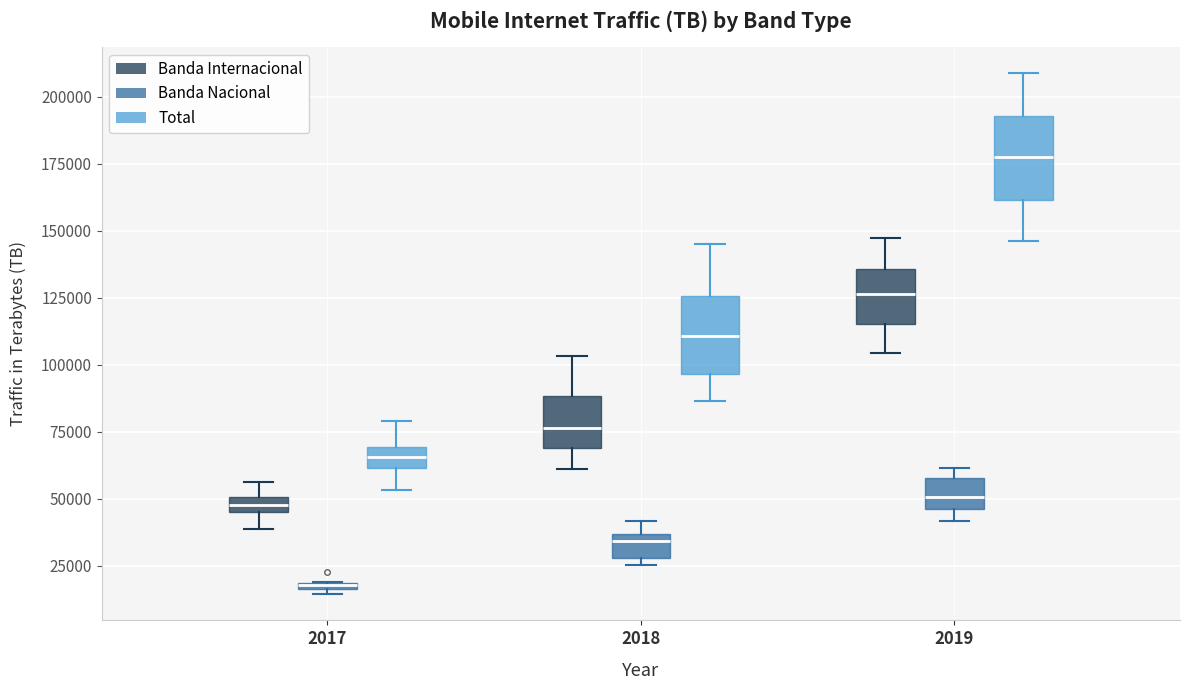

Where is the lower edge of the box for 2017 (Banda Internacional) on the y-axis? The values are not printed on the chart, so give them approximately, as read against the axis.

45000